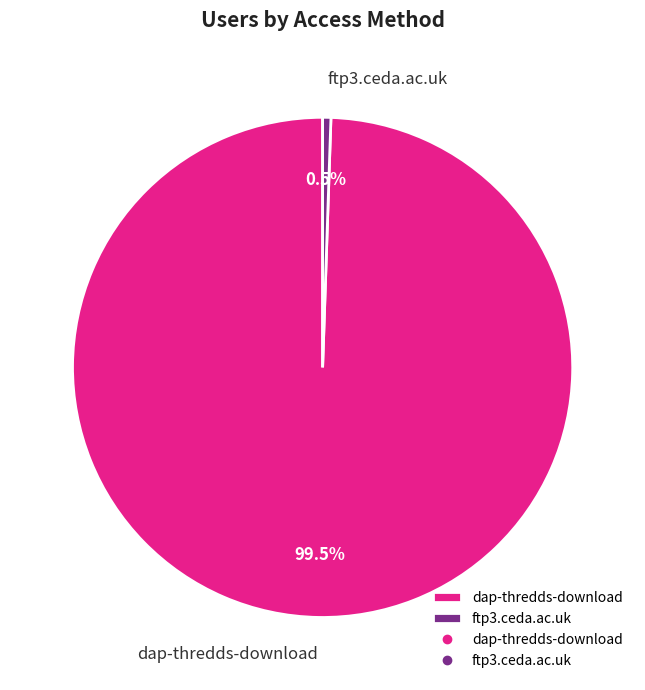

To the nearest percent, what is the combined percentage of ftp3.ceda.ac.uk and dap-thredds-download?

100%